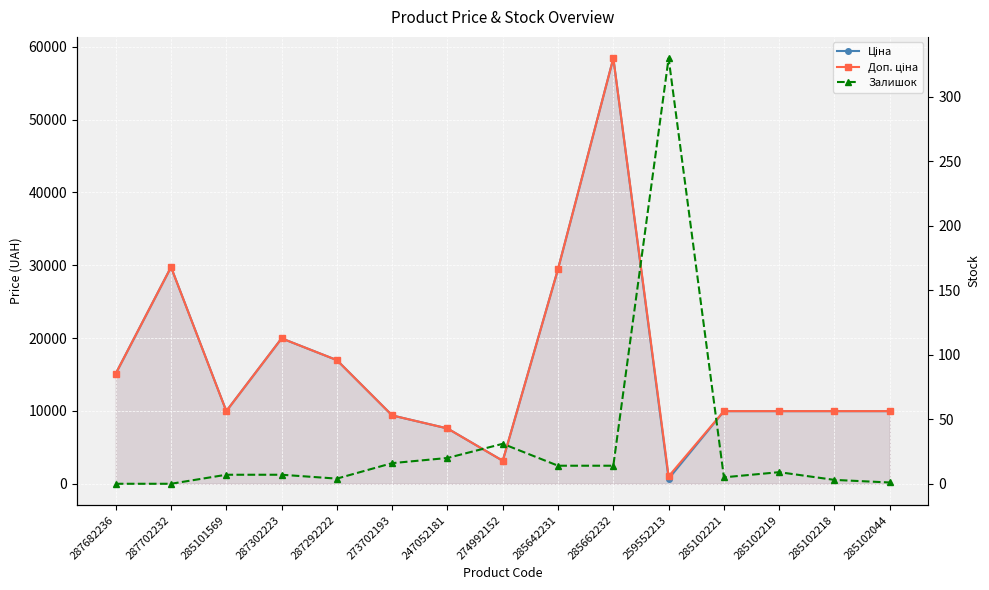

Is it true that Доп. ціна equals 28694.5 at 287292222?

False